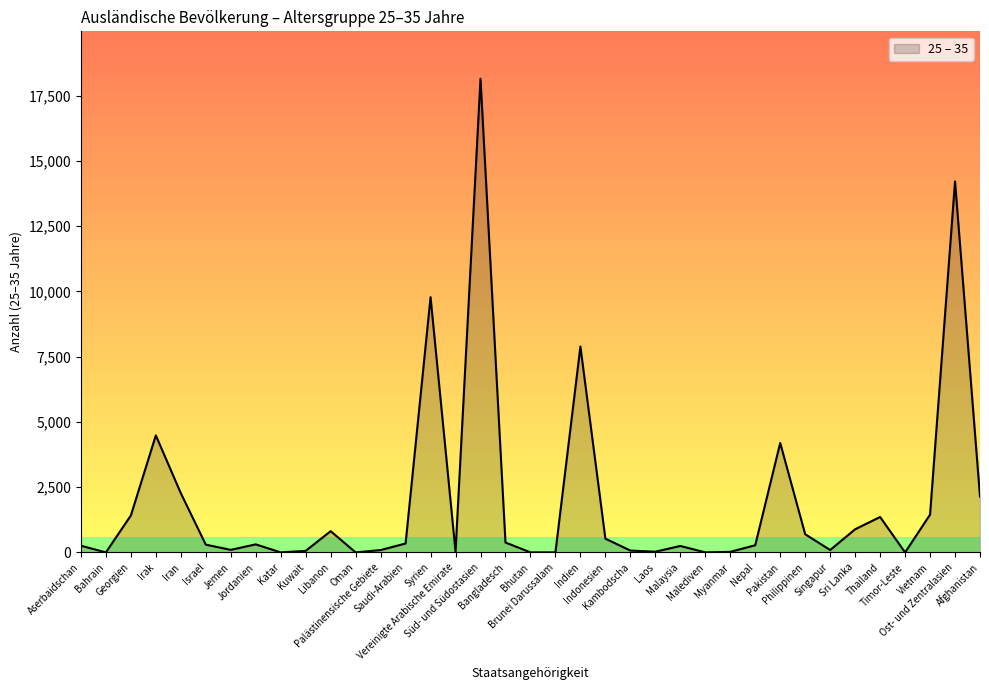

What is the greatest value displayed?

18147